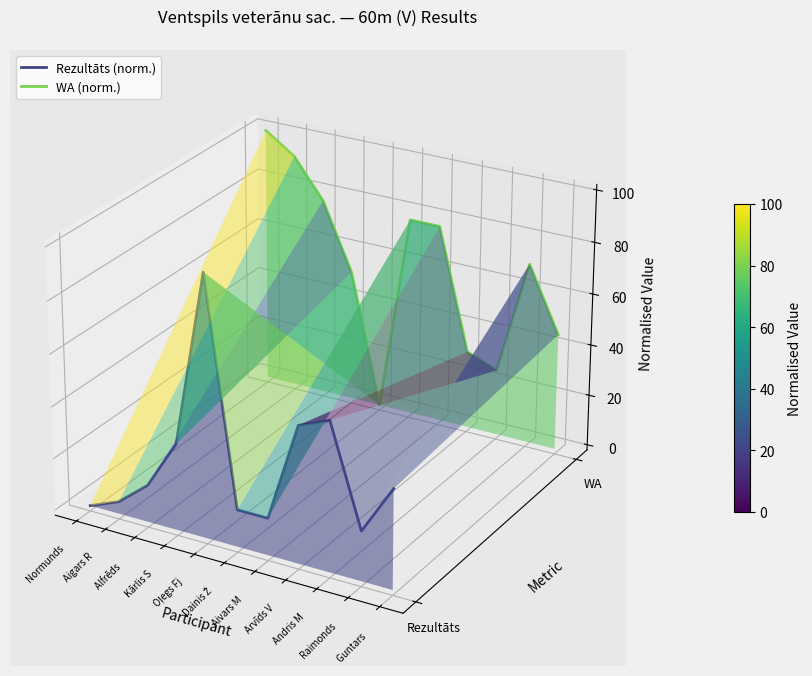

The value of Rezultāts (norm.) at Arvīds V is -0.0. True or false?

True